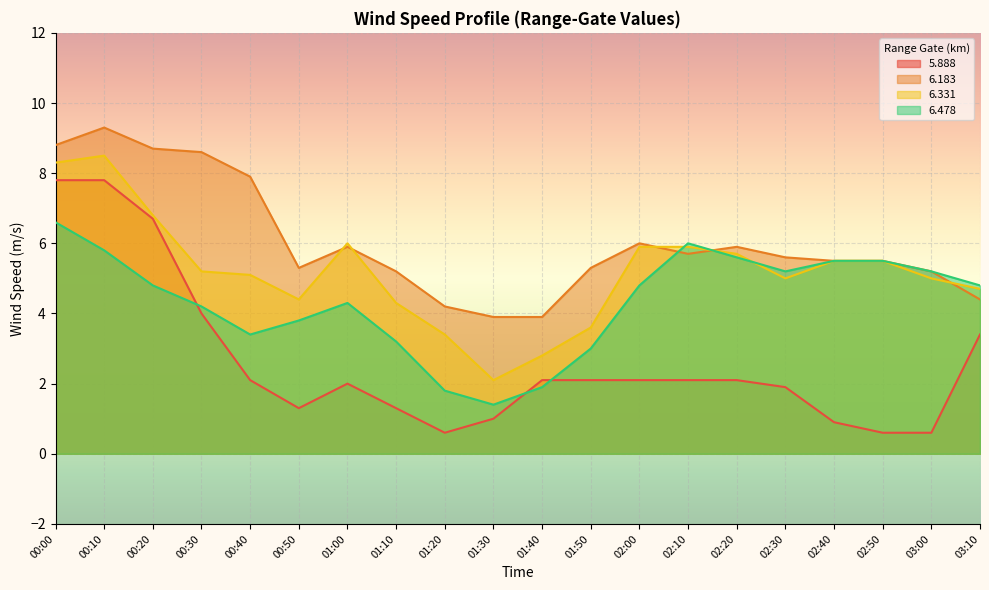

What are all the series names shown in the legend?

5.888, 6.183, 6.331, 6.478